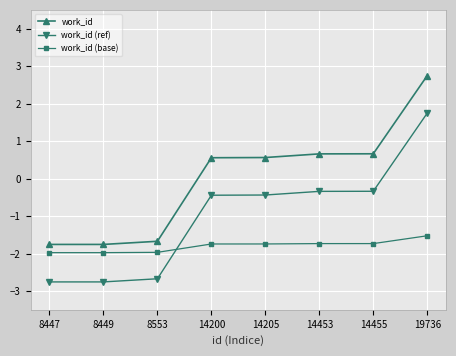

What is the spread (max minus min) of values at 8447?

1.0